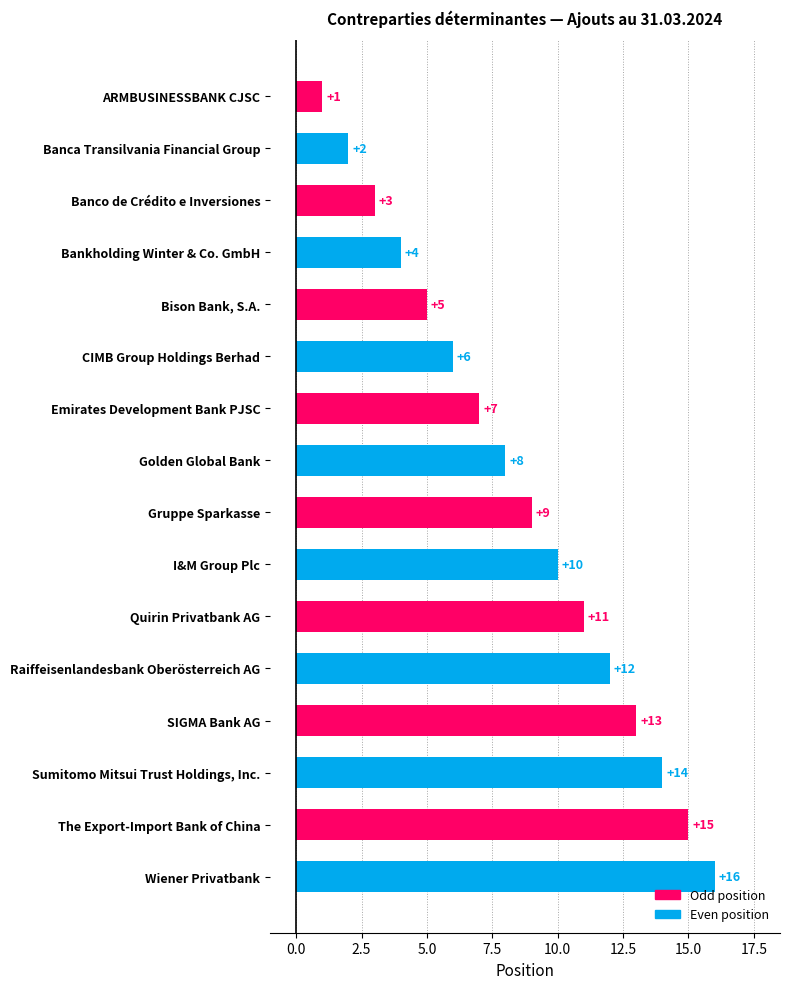

How many categories are shown in the chart?

16